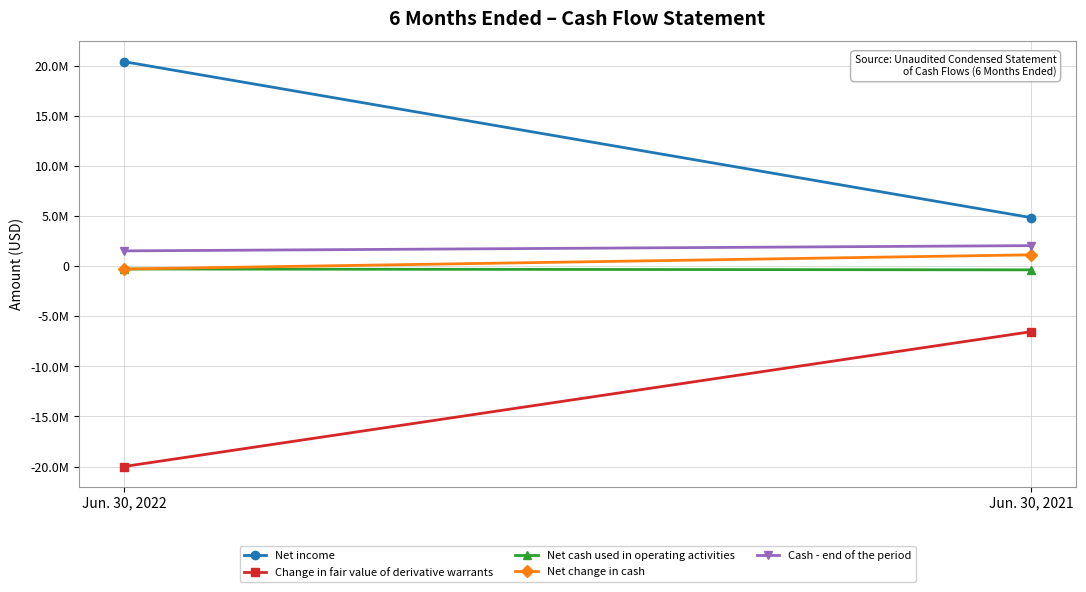

Reading left to right, transcribe all the data shown in this chart.

Net income: Jun. 30, 2022=20397868	Jun. 30, 2021=4837146
Change in fair value of derivative warrants: Jun. 30, 2022=-19995000	Jun. 30, 2021=-6542126
Net cash used in operating activities: Jun. 30, 2022=-291368	Jun. 30, 2021=-374587
Net change in cash: Jun. 30, 2022=-291368	Jun. 30, 2021=1125413
Cash - end of the period: Jun. 30, 2022=1518047	Jun. 30, 2021=2041938